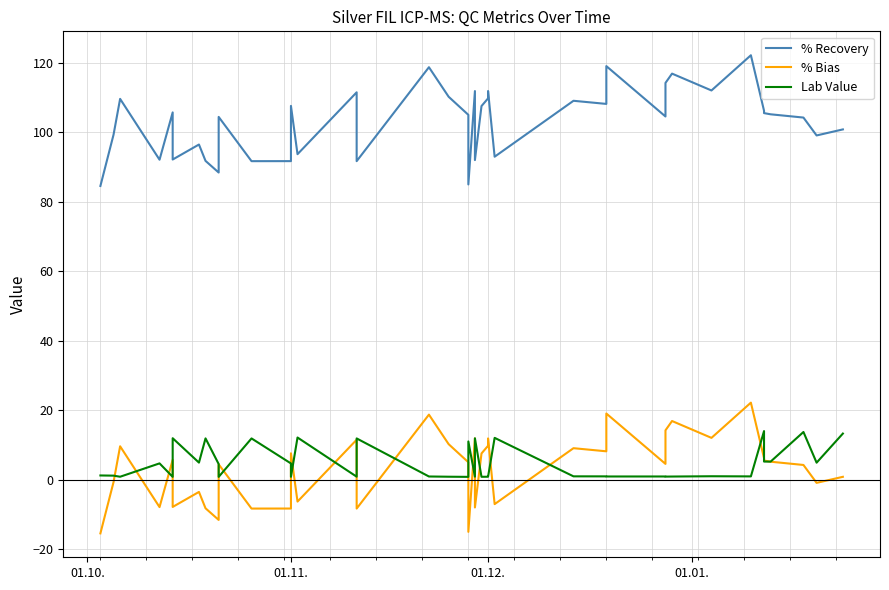

What is the value of the Lab Value point at the 27th from the left?

1.0